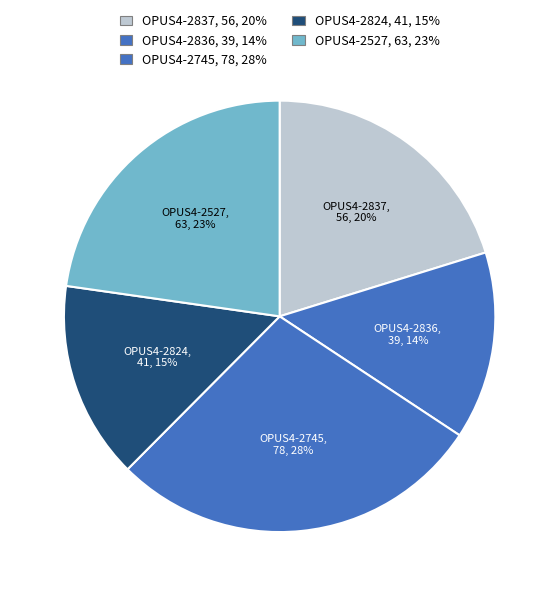

How many segments does this pie chart have?

5